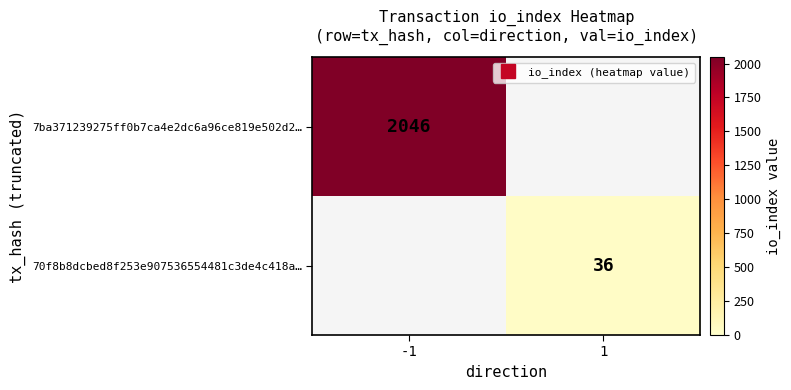

At 1, list the series in order from smallest to largest.

7ba371239275ff0b7ca4e2dc6a96ce819e502d2…, 70f8b8dcbed8f253e907536554481c3de4c418a…